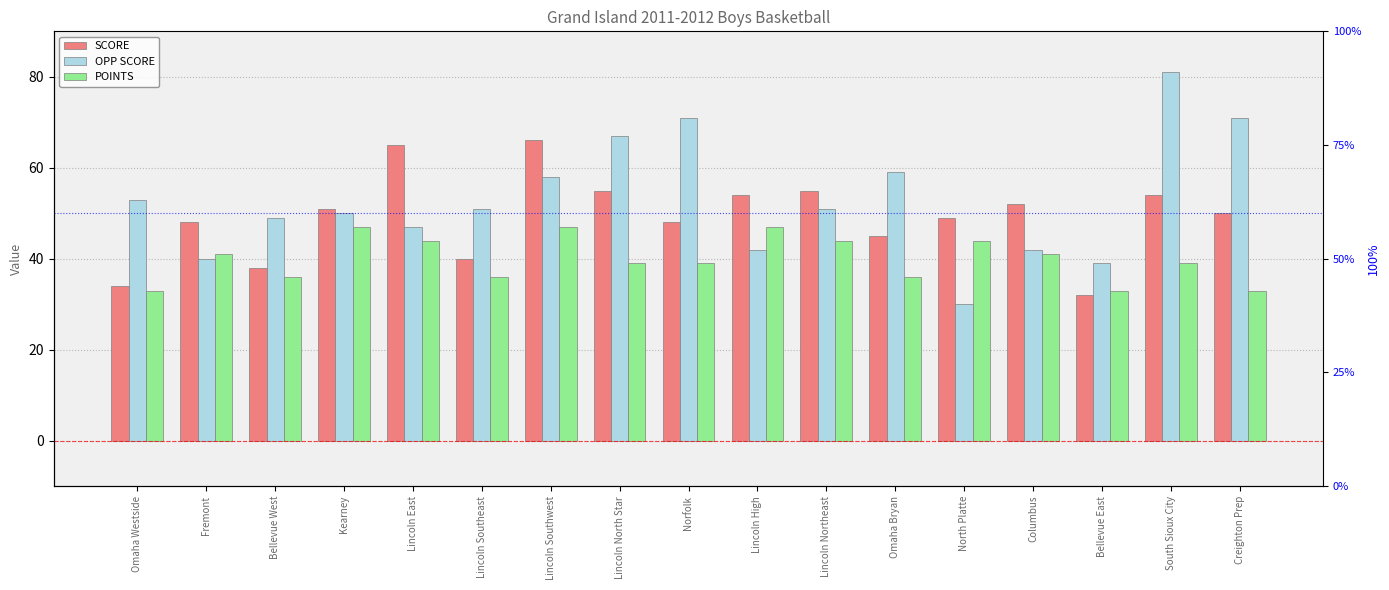

What is the value of the SCORE bar at the 2nd from the left?

48